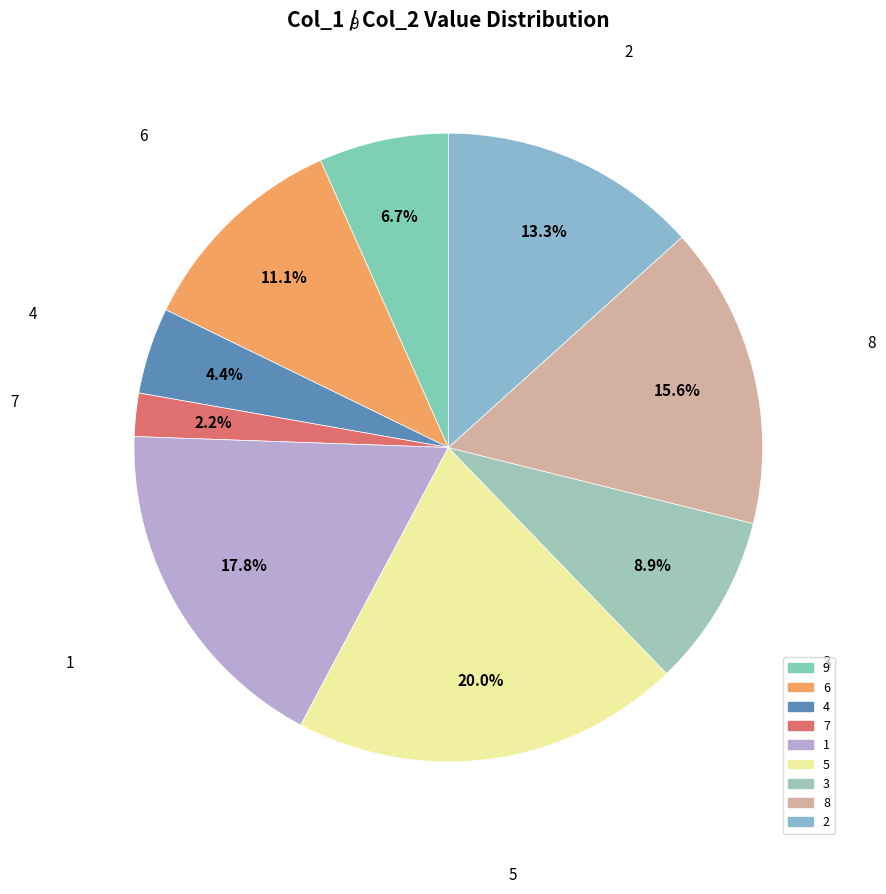

How many segments does this pie chart have?

9